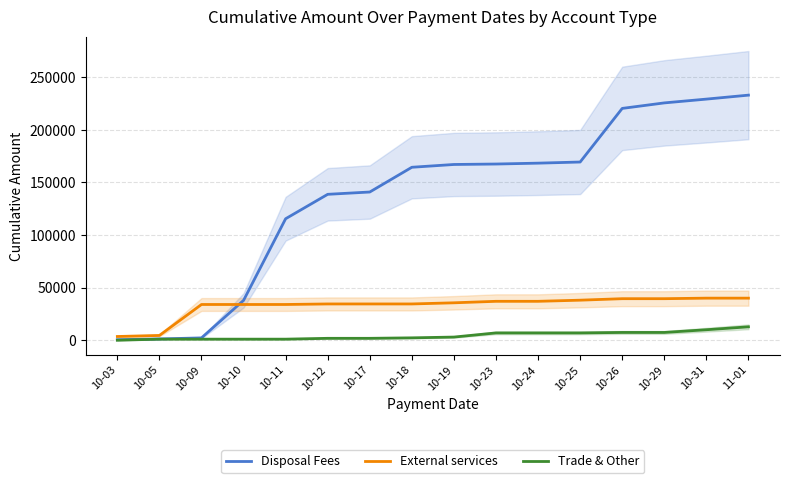

What is the difference between the Trade & Other values at 10-10 and 10-18?

1251.8